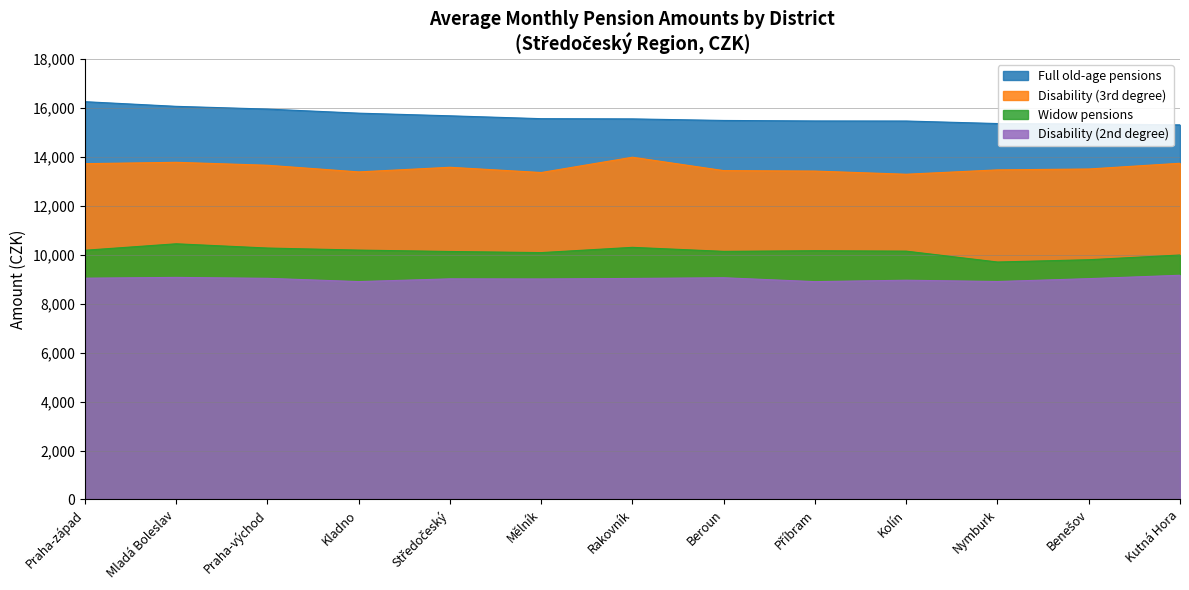

Where does the Disability (2nd degree) series first go above 9022?

Praha-západ